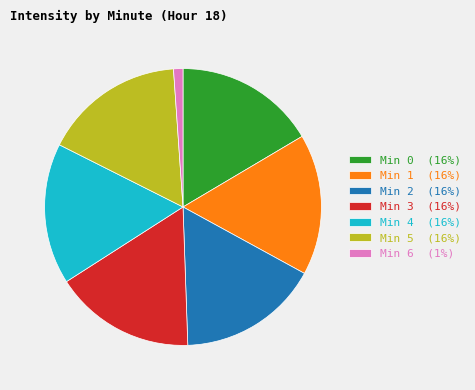

Do Min 3 (16%) and Min 2 (16%) together represent more than half of the pie?

No